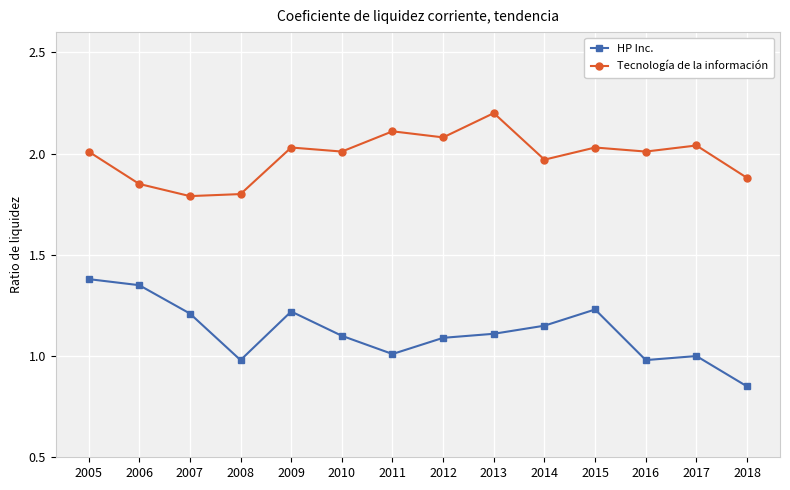

What is the minimum value for Tecnología de la información?

1.8